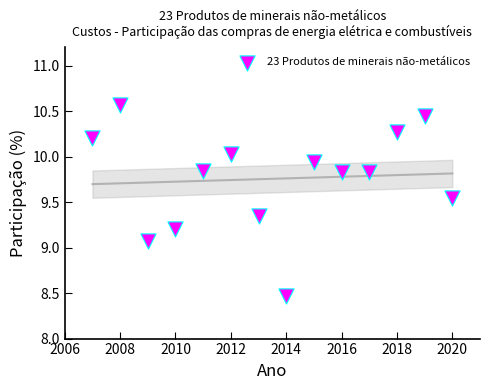

What is the range of Y values (max minus min)?

2.1